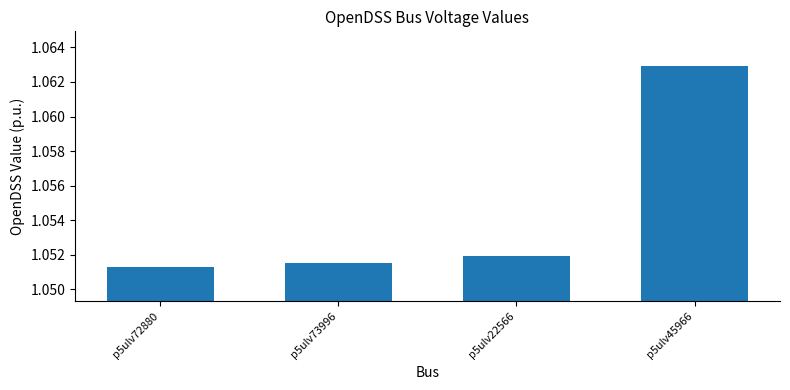

Are the bars horizontal?

No